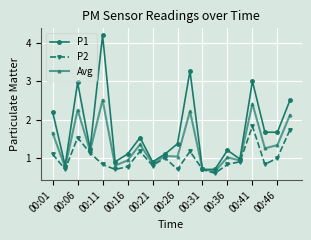

List the series in order of their peak value, highest first.

P1, Avg, P2